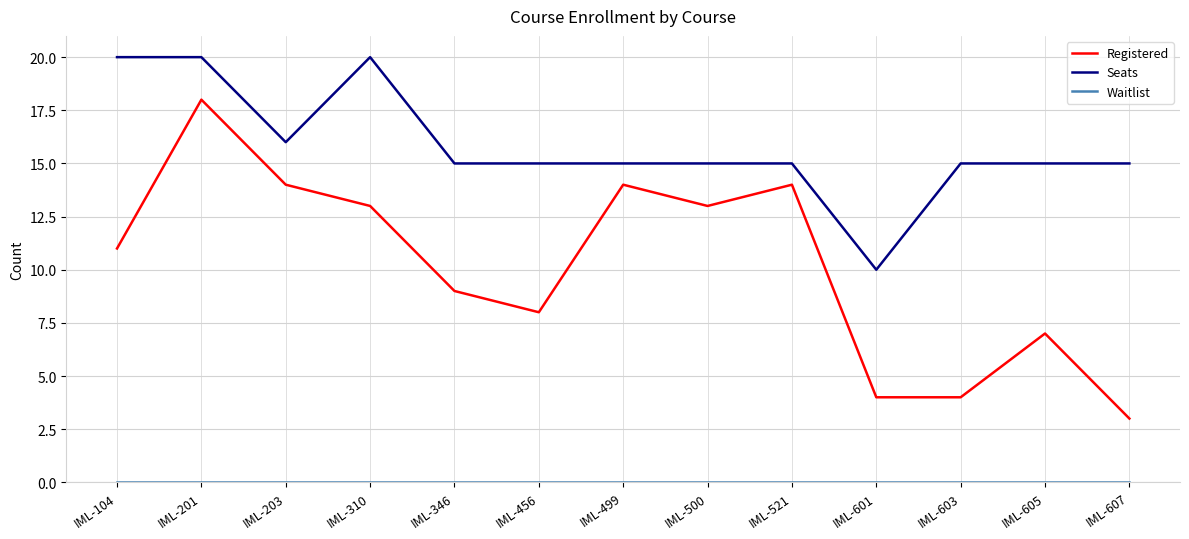

What is the difference between the maximum and minimum values in the Registered series?

15